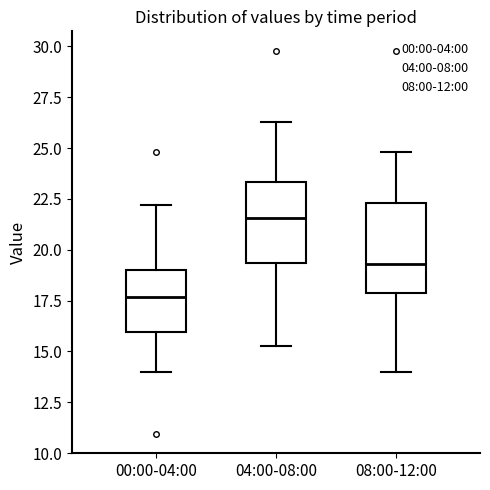

Where is the lower edge of the box for 04:00-08:00 on the y-axis? The values are not printed on the chart, so give them approximately, as read against the axis.

19.5